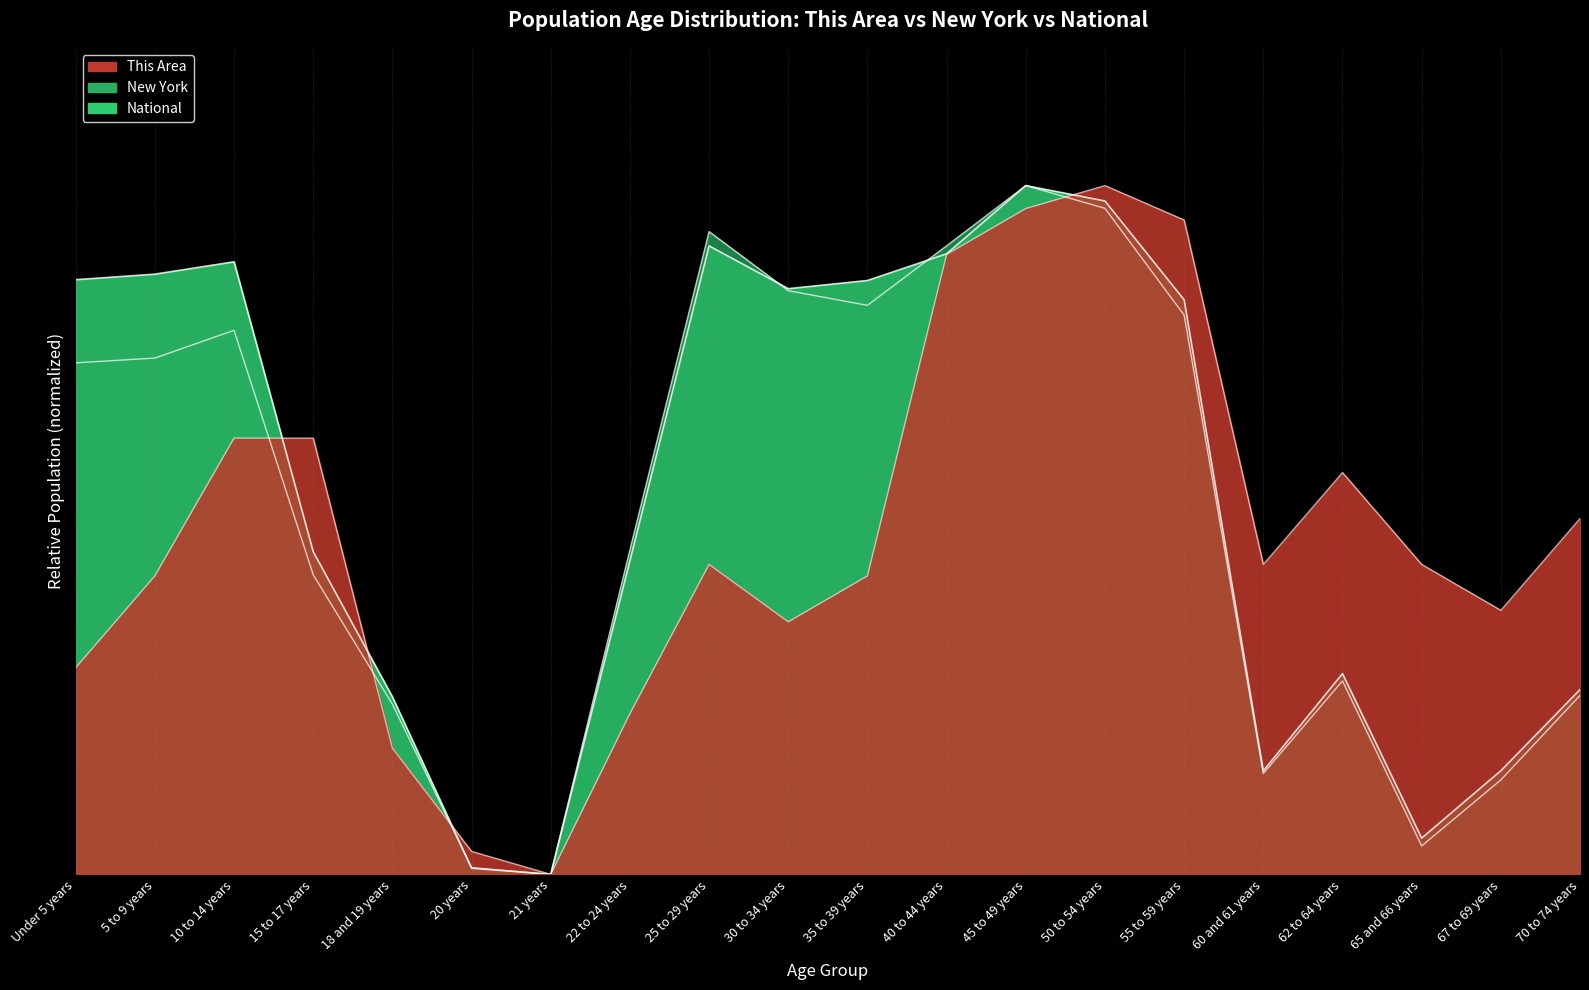

What is the label of the 8th point from the right?

45 to 49 years